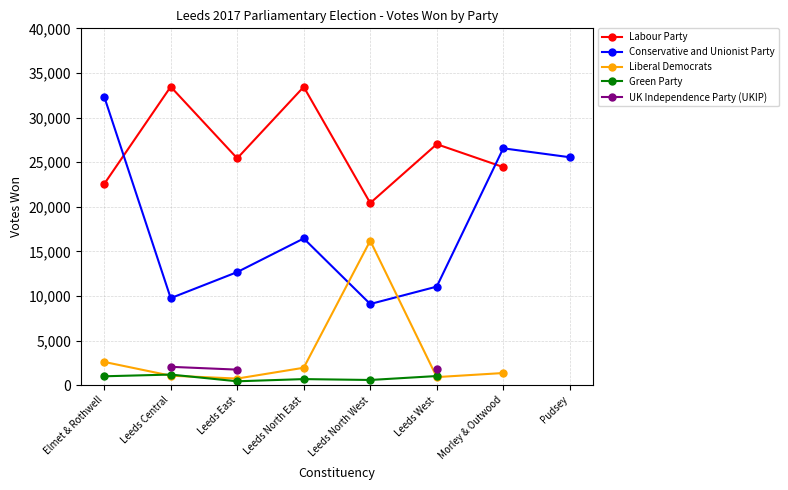

What are all the series names shown in the legend?

Labour Party, Conservative and Unionist Party, Liberal Democrats, Green Party, UK Independence Party (UKIP)